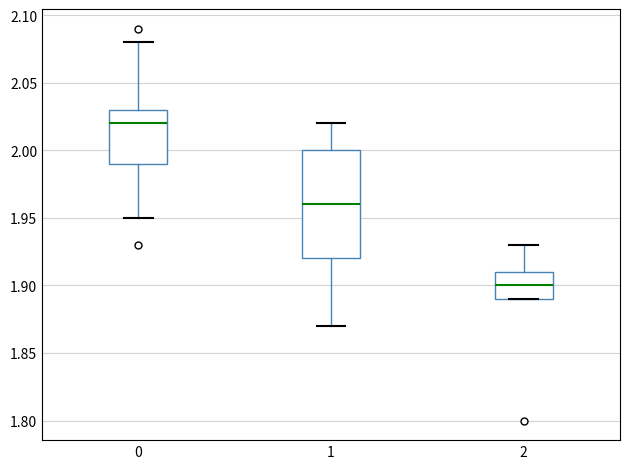

Which box has the highest median line?

0